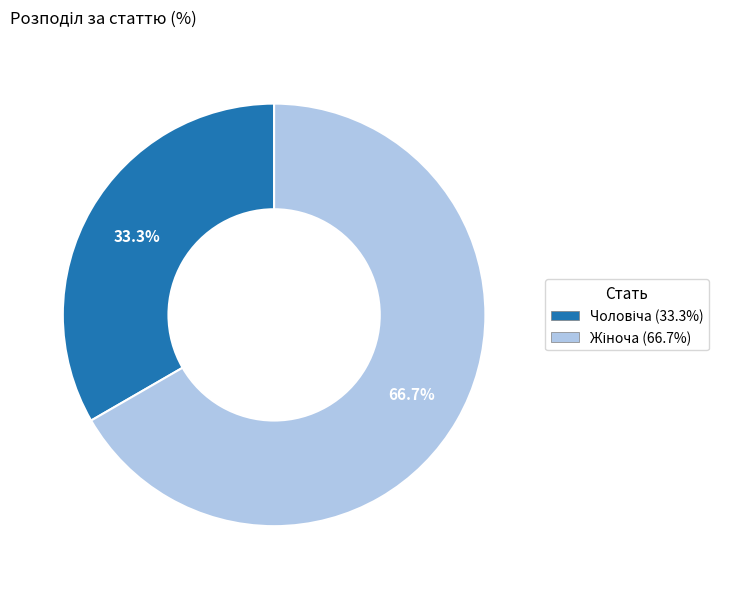

How much of the chart is everything except Чоловіча?

66.7%